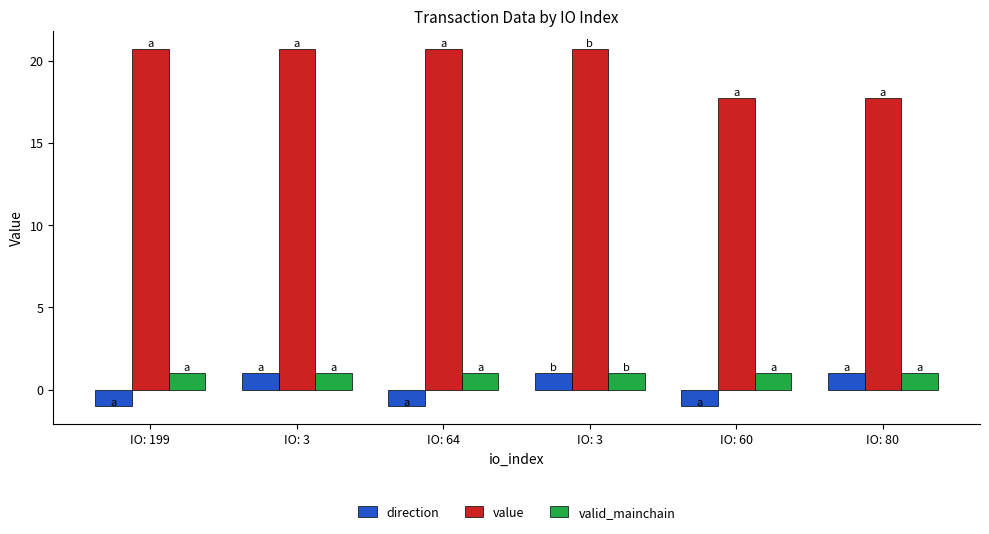

How many bars are there in total?

18